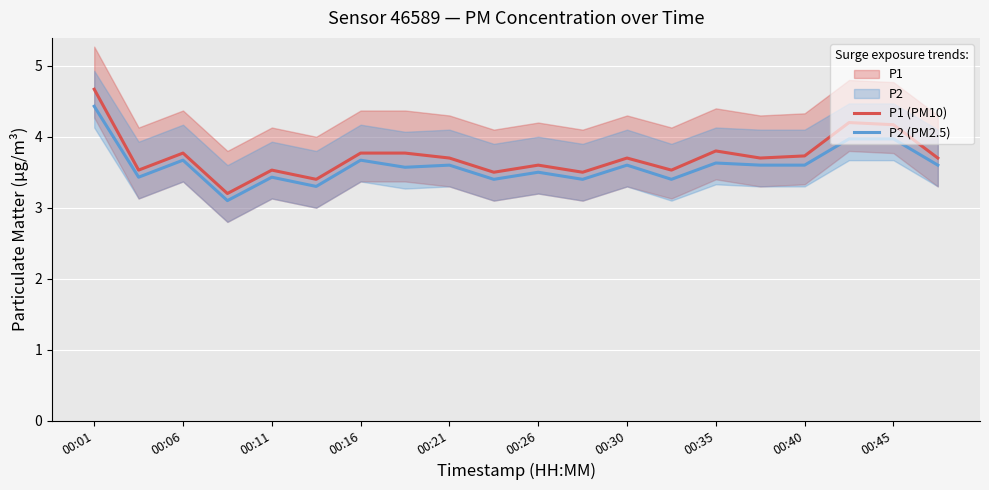

What are all the series names shown in the legend?

P1 (PM10), P2 (PM2.5)